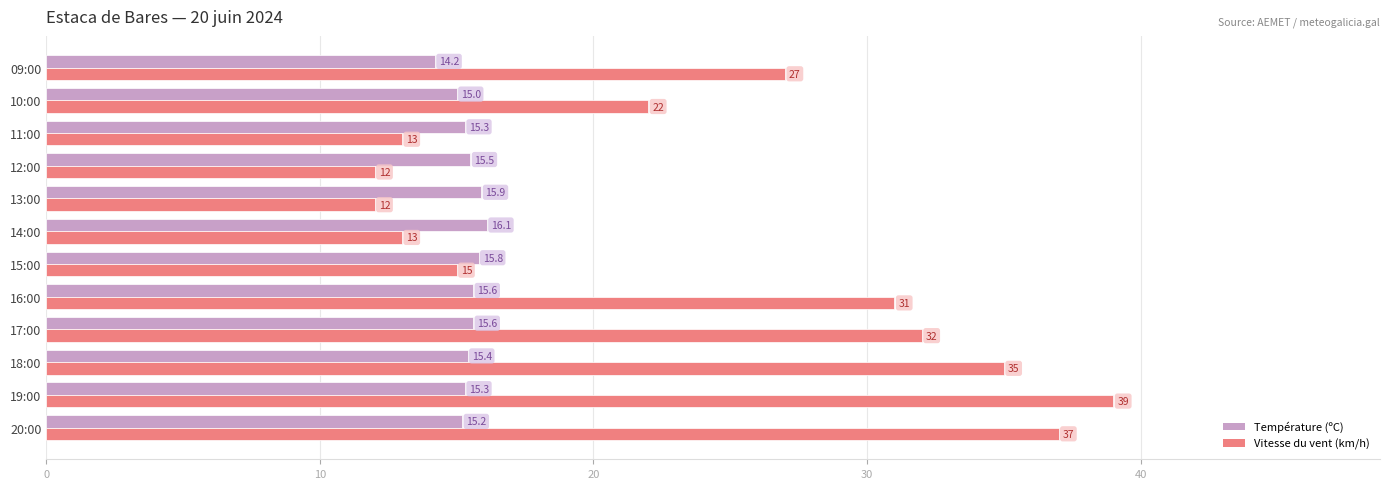

What is the average value of the Température (ºC) series?

15.4